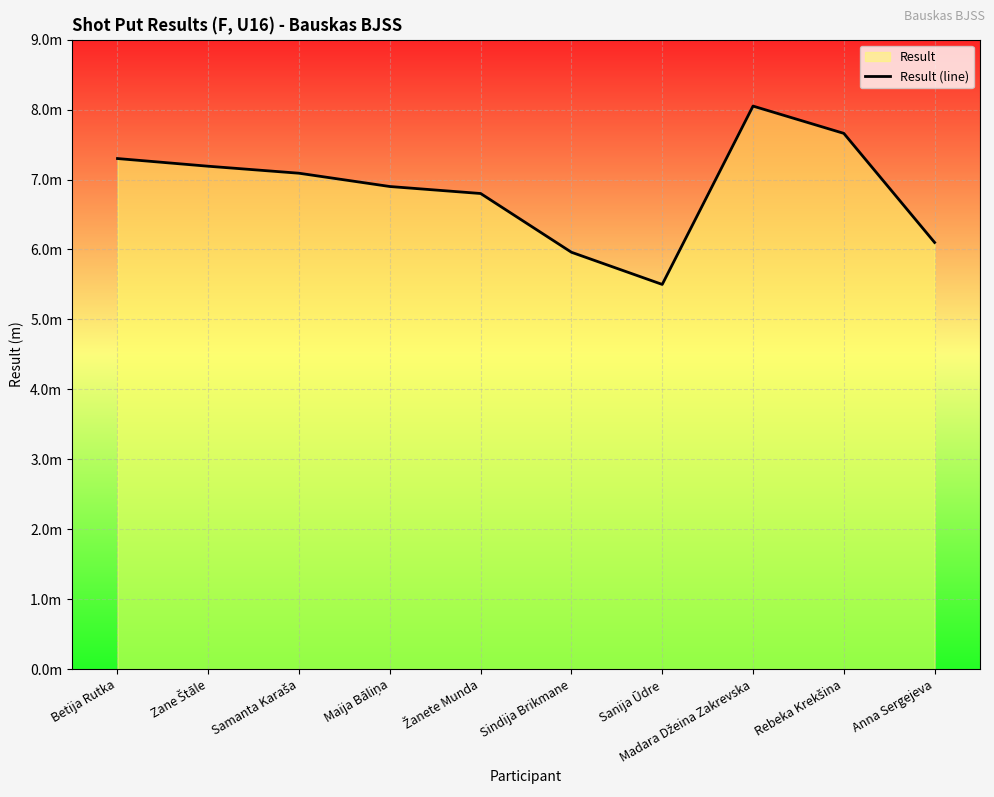

Reading left to right, list all the values displayed in this chart.

7.3	7.2	7.1	6.9	6.8	6.0	5.5	8.1	7.7	6.1